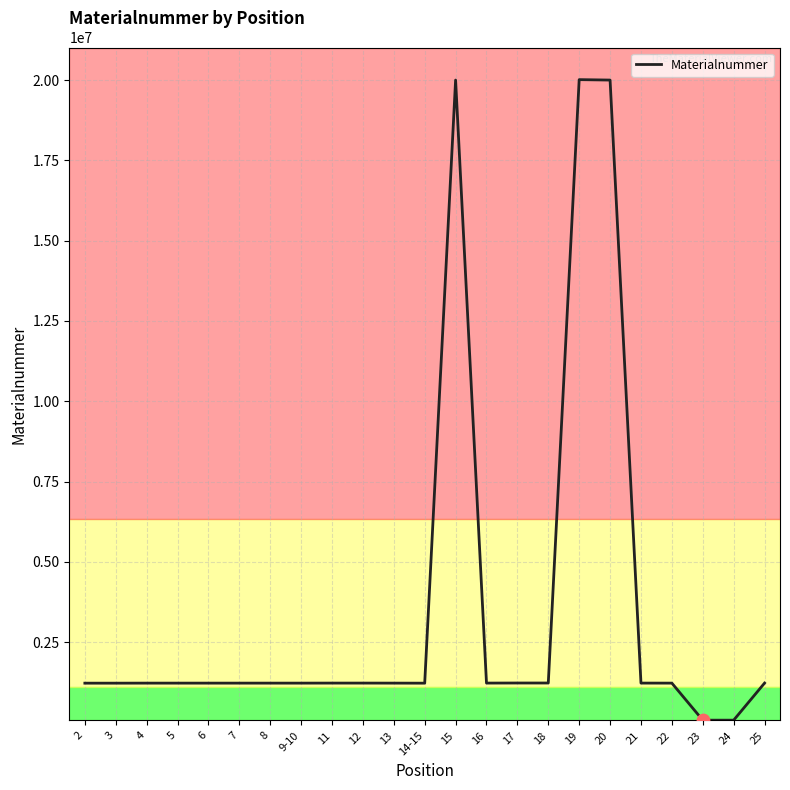

What is the ratio of the value at 7 to the value at 25?

1.0